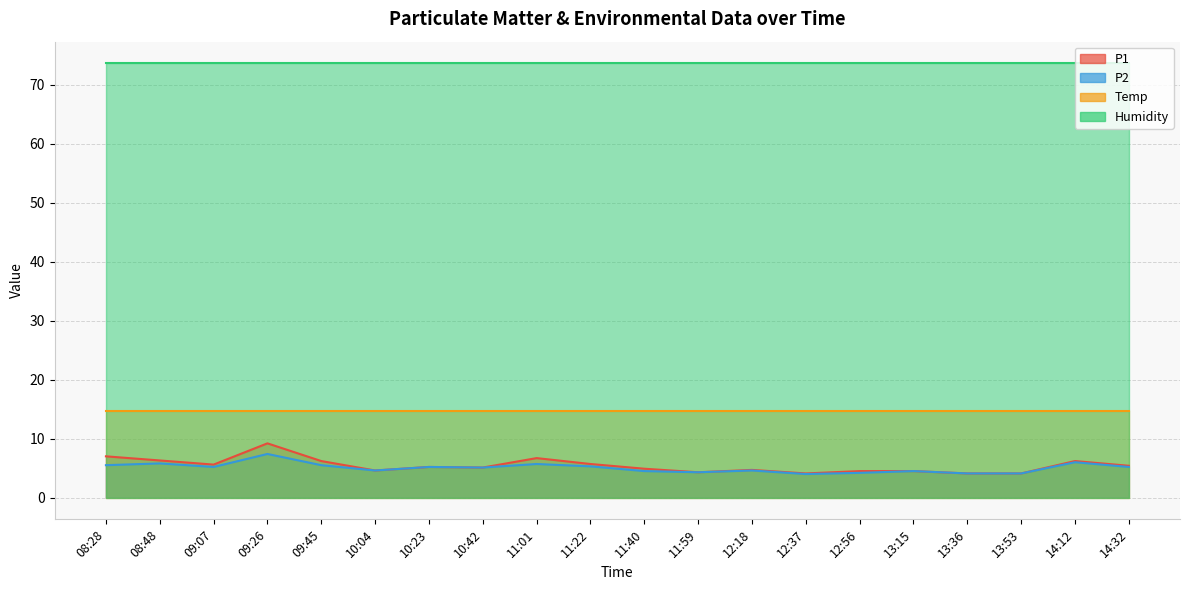

What is the sum of all P1 values?

108.4